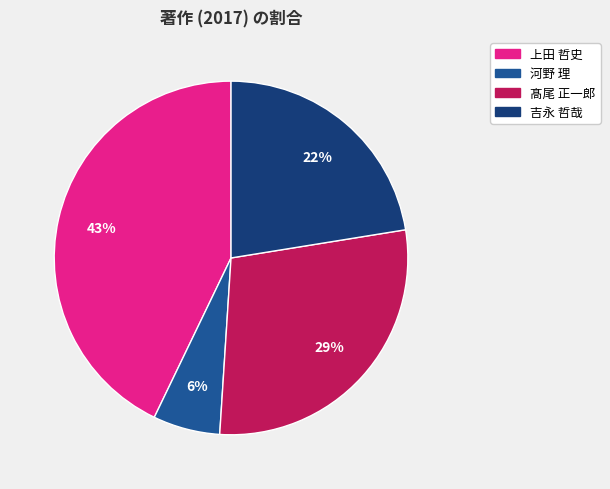

To the nearest percent, what is the average slice percentage?

25%